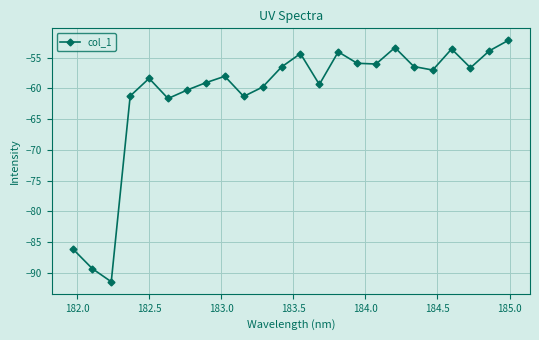

What is the difference between the maximum and second lowest values?

37.2